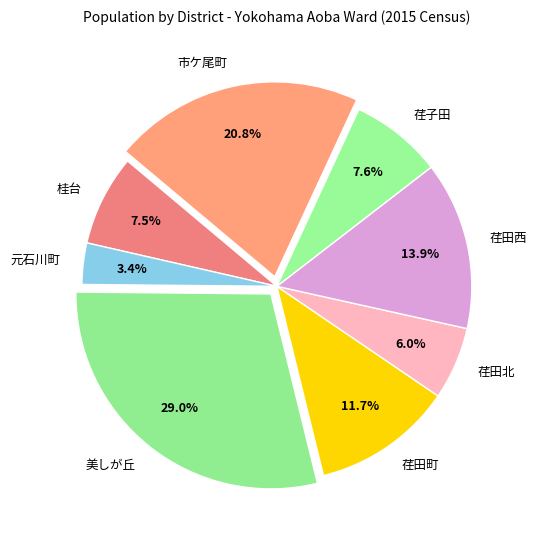

Which slice is the smallest?

元石川町